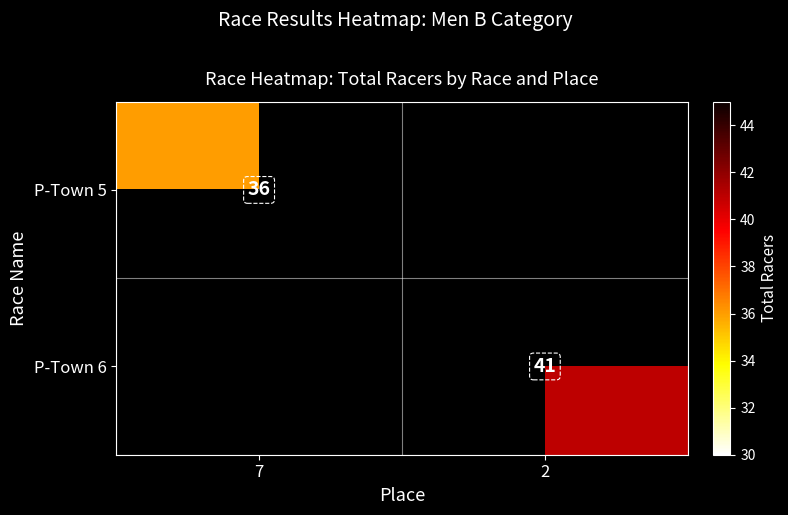

The P-Town 5 series shows 17 at 7. True or false?

False